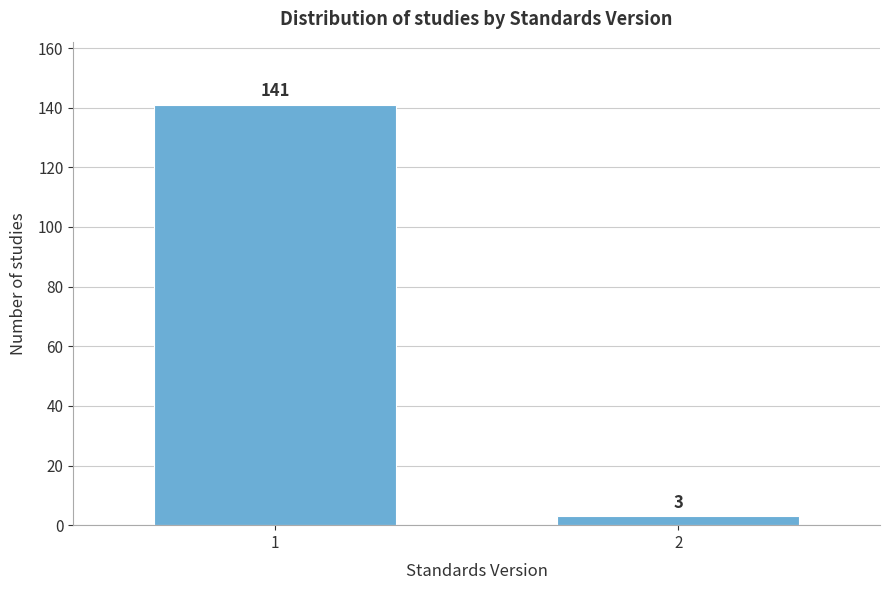

Reading left to right, list all the values displayed in this chart.

1=141	2=3